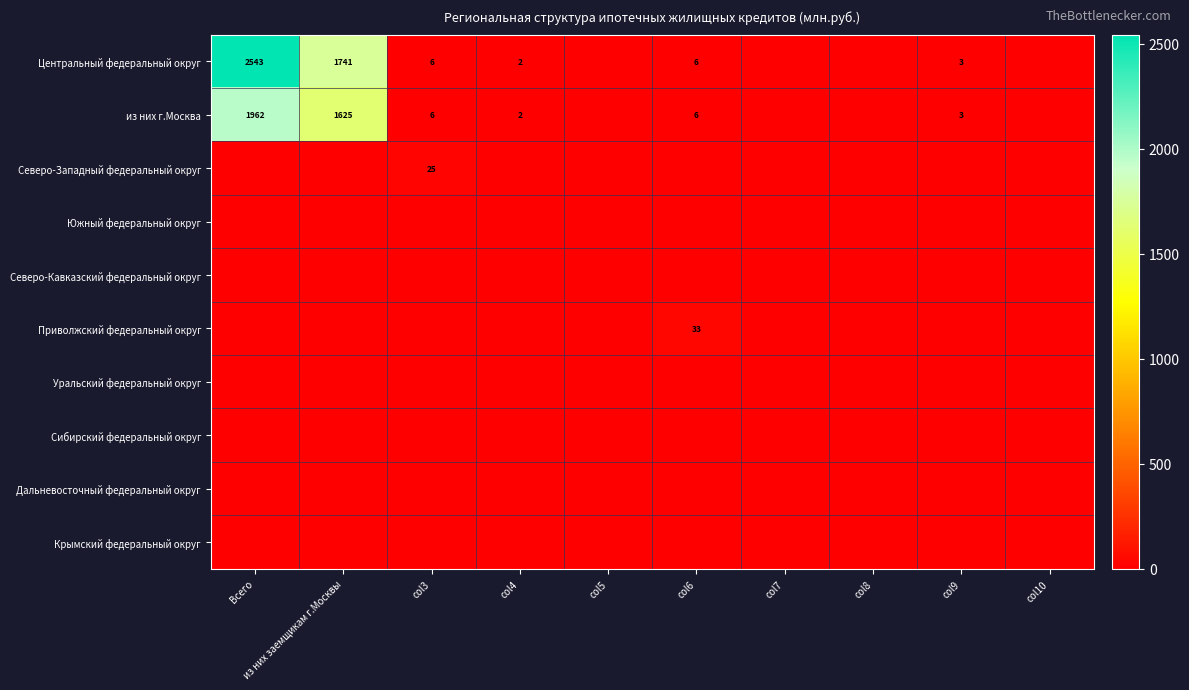

What is the difference between the highest and lowest values at из них заемщикам г.Москвы?

1741